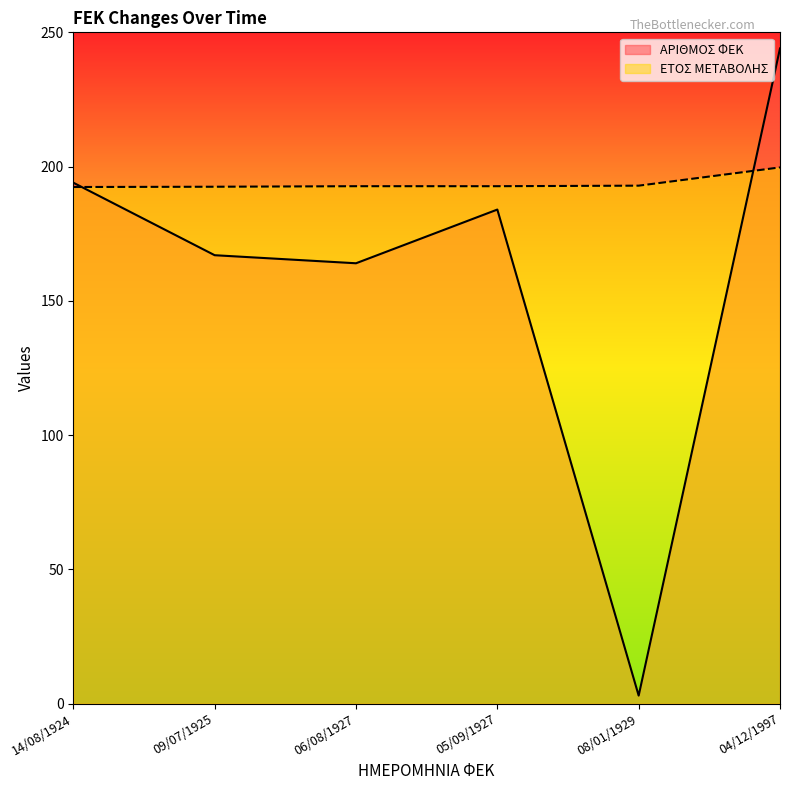

Which series ends up on top after the final intersection of ΑΡΙΘΜΟΣ ΦΕΚ and ΕΤΟΣ ΜΕΤΑΒΟΛΗΣ?

ΑΡΙΘΜΟΣ ΦΕΚ